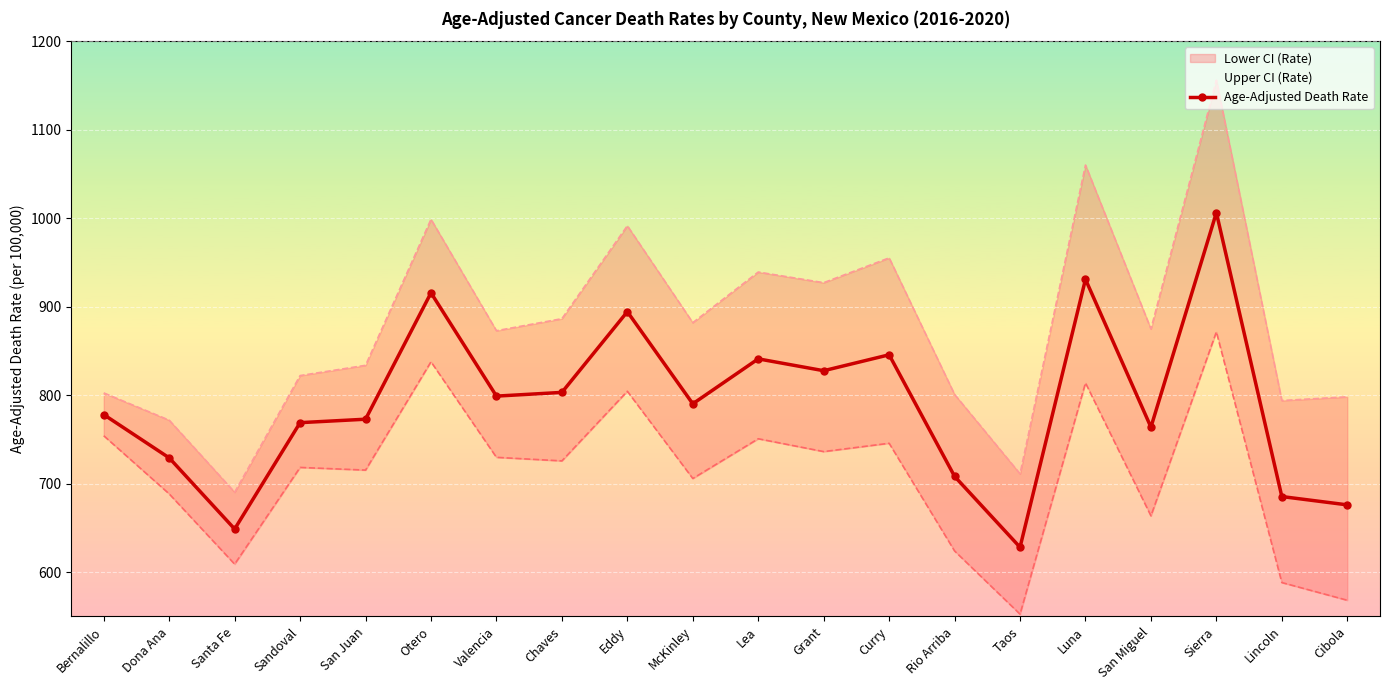

At which category does the data reach its first local valley?

Santa Fe